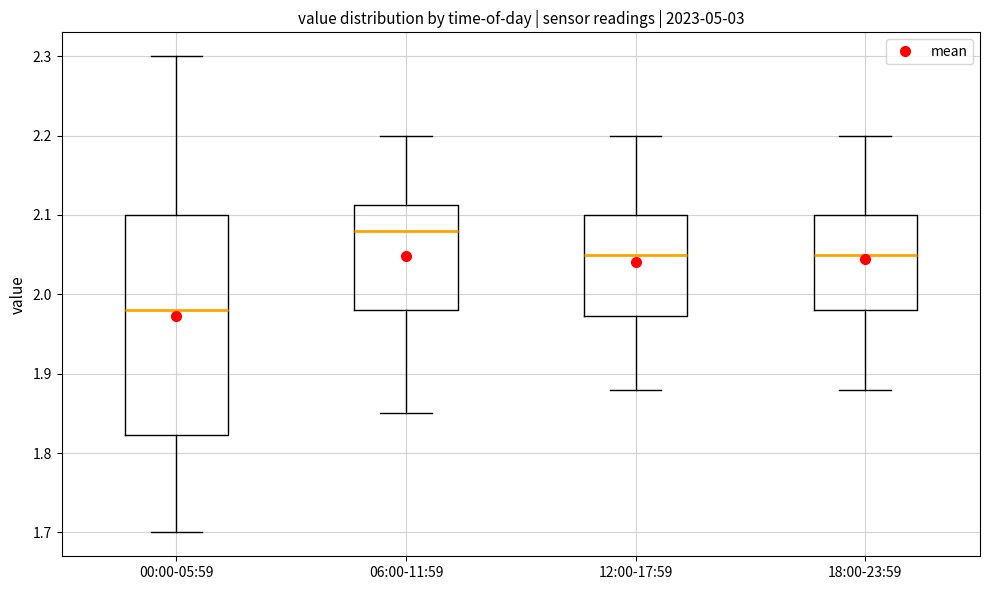

Where does the upper whisker of the box for 18:00-23:59 end on the y-axis? The values are not printed on the chart, so give them approximately, as read against the axis.

2.20